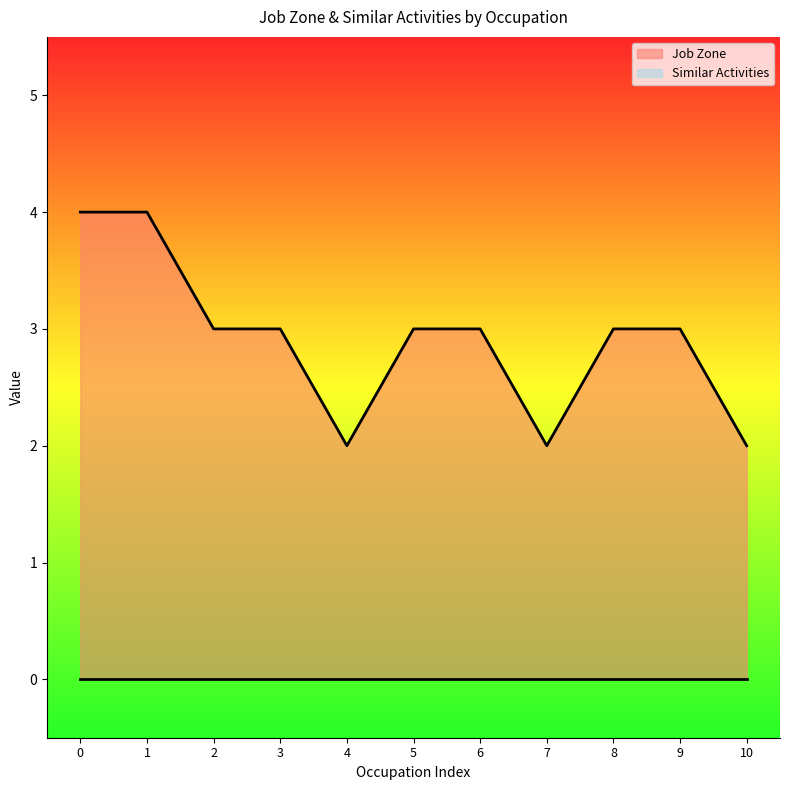

Reading right to left, list all the values displayed in this chart.

2	3	3	2	3	3	2	3	3	4	4